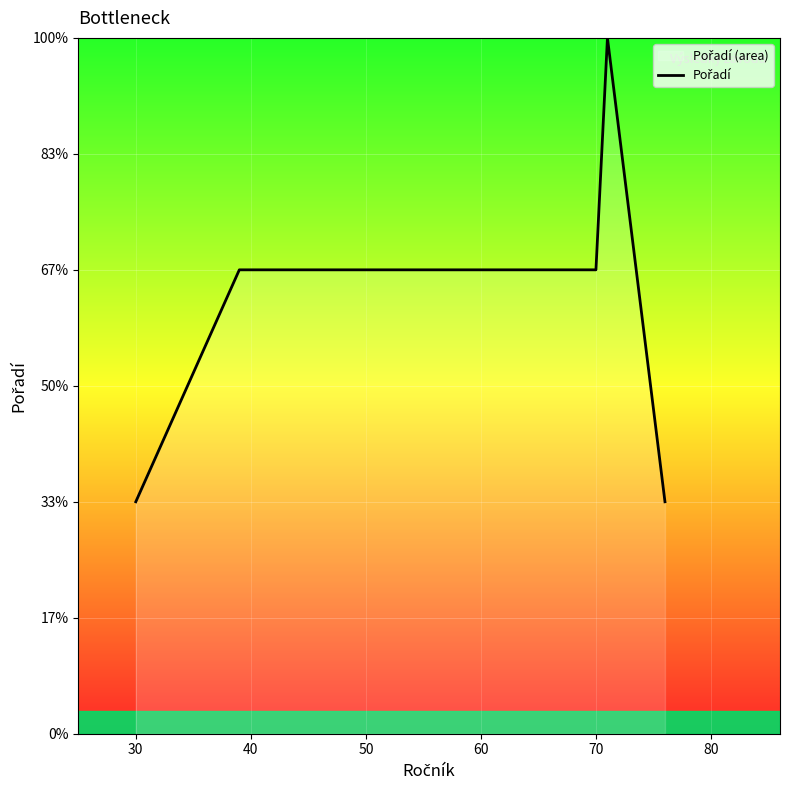

What is the average value?

2